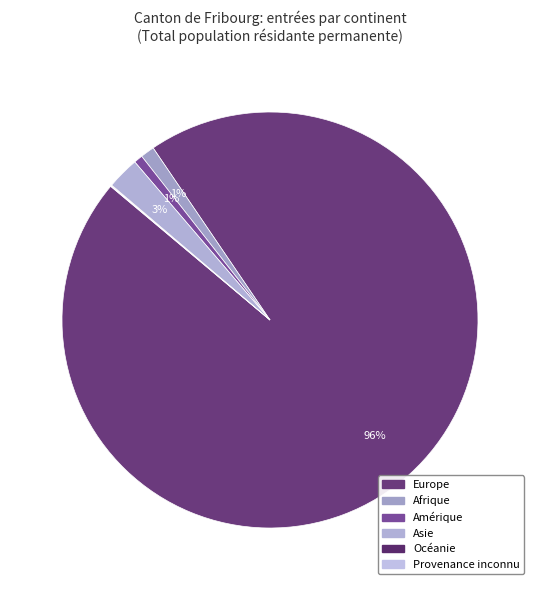

Count the number of slices in the pie.

6